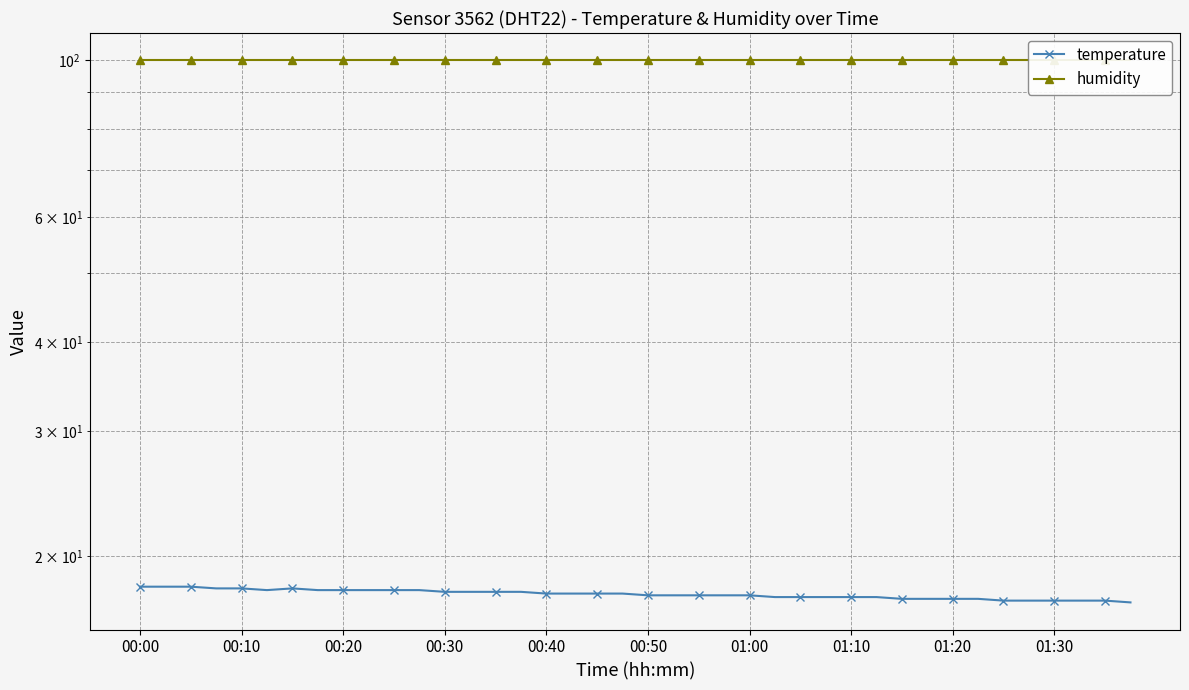

Read the temperature value at 30.

17.4